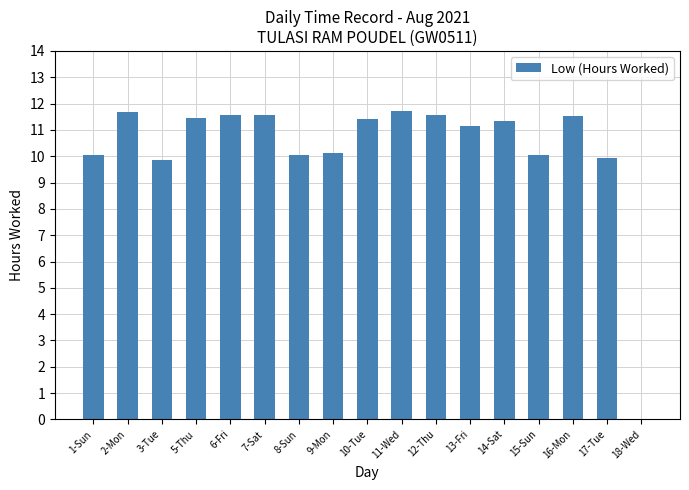

Is it true that the value at 5-Thu is 6.3?

False